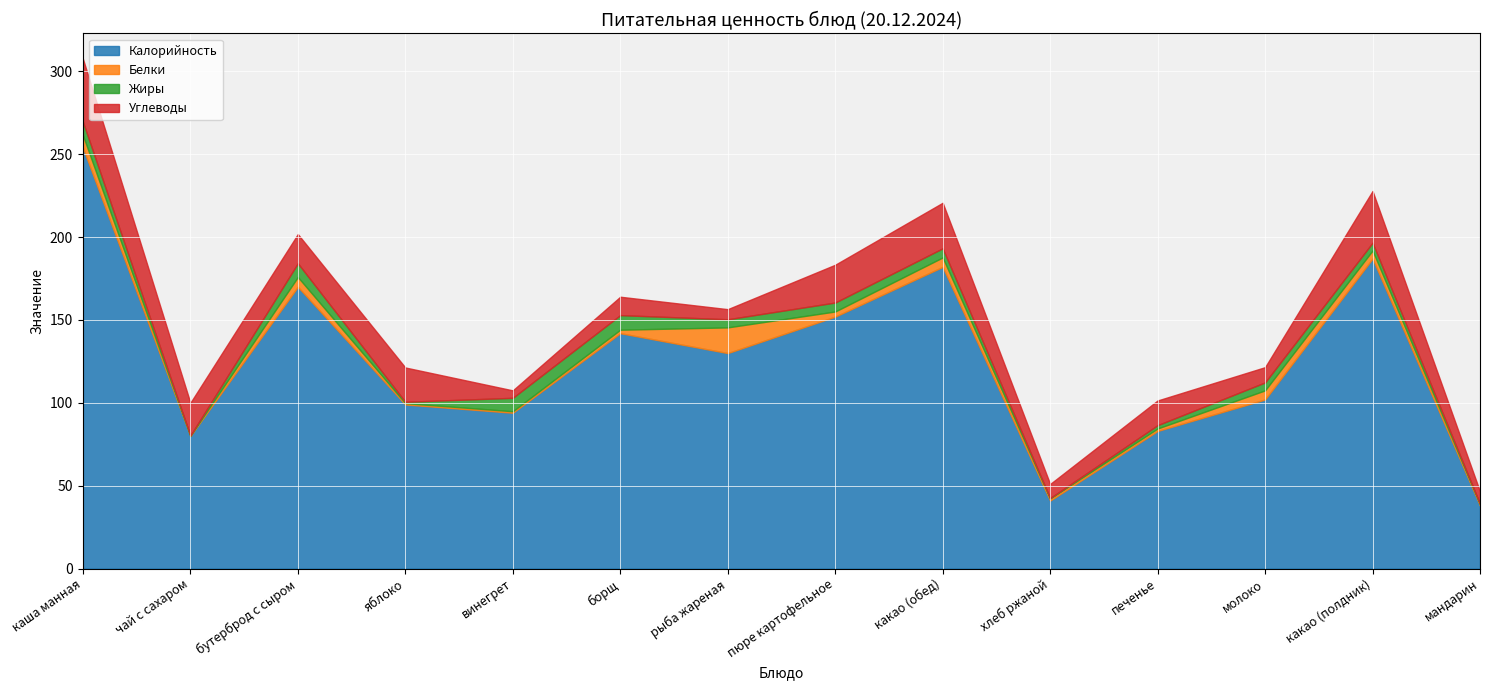

True or false: Жиры and Калорийность intersect in this chart.

False